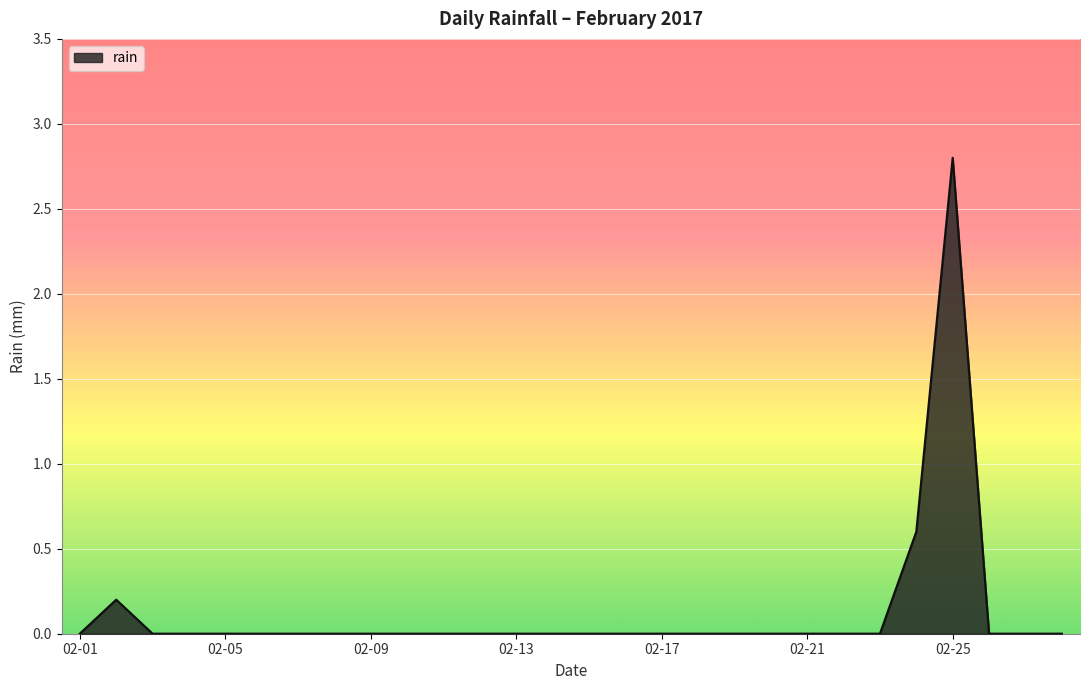

What is the difference between the maximum and second lowest values?

2.8